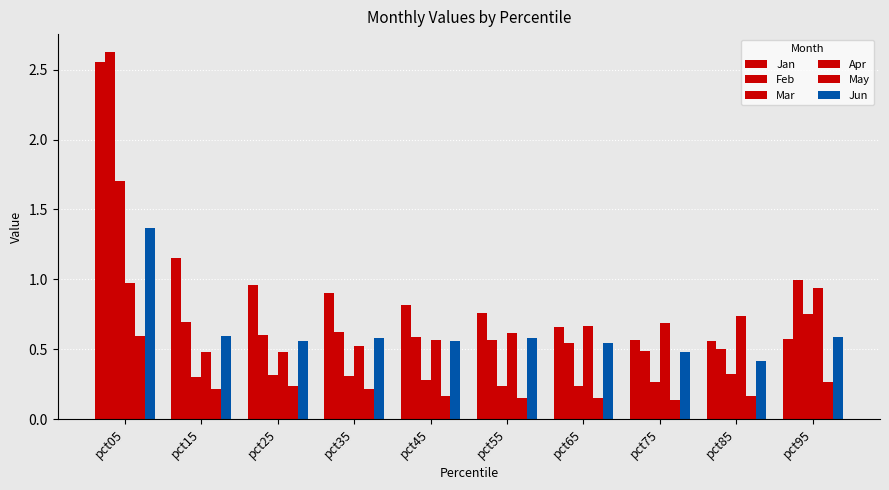

How many bars are there in total?

60